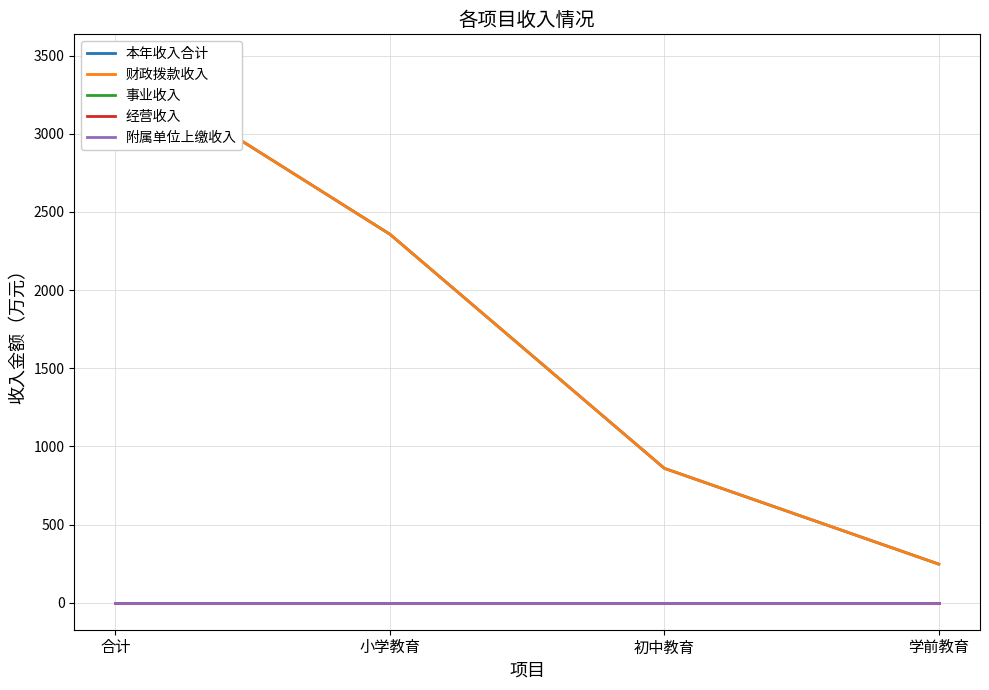

Reading right to left, extract all data points from this chart.

本年收入合计: 246.5	859.4	2357.6	3463.5
财政拨款收入: 246.5	859.4	2357.6	3463.5
事业收入: 0.0	0.0	0.0	0.0
经营收入: 0.0	0.0	0.0	0.0
附属单位上缴收入: 0.0	0.0	0.0	0.0